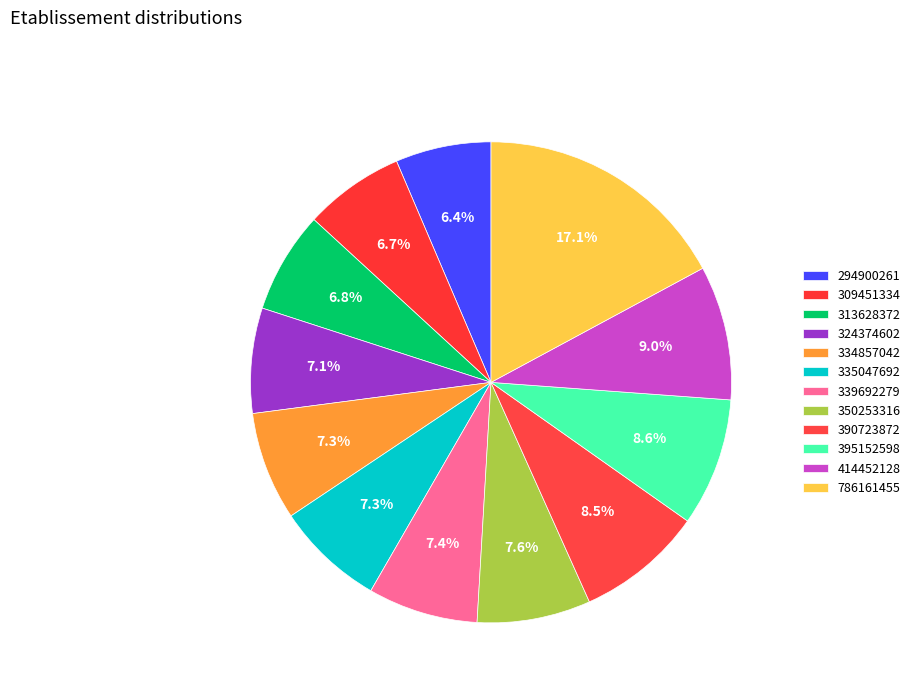

Count the number of slices in the pie.

12